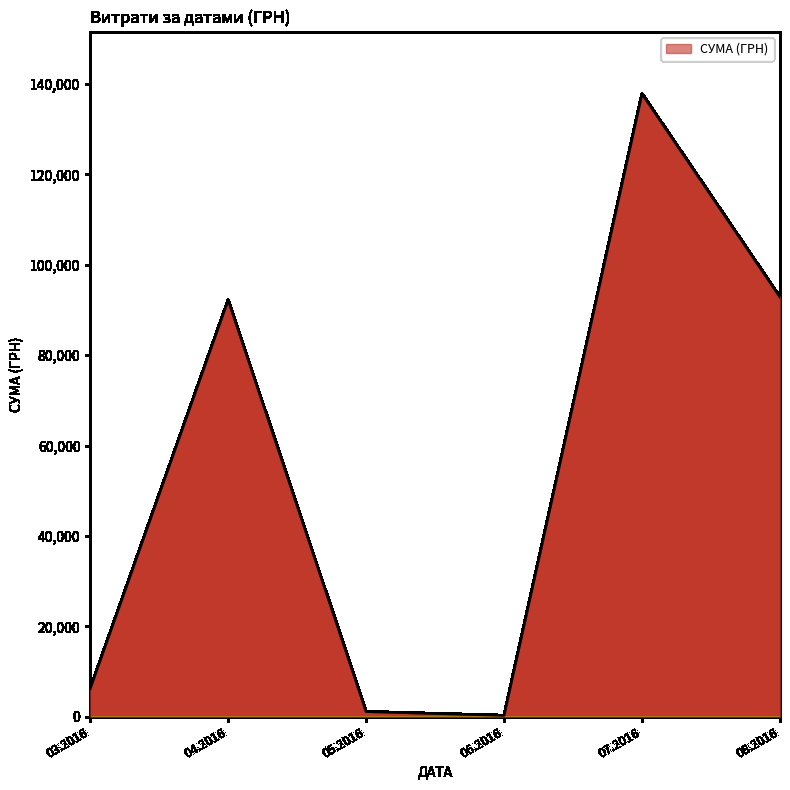

What is the change in value from 04.2016 to 07.2016?

+45630.8